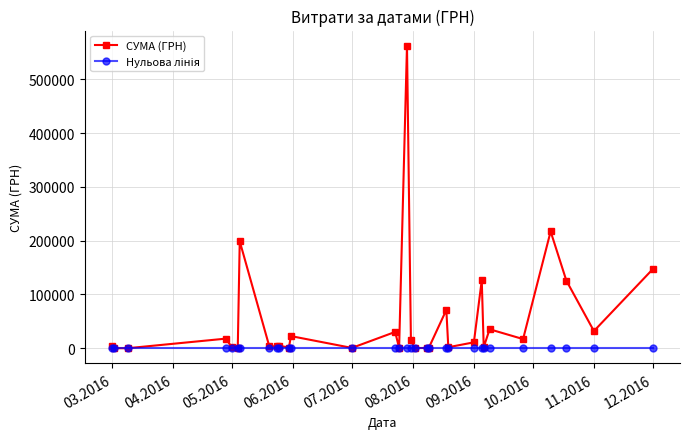

Which series has the widest spread of values?

СУМА (ГРН)